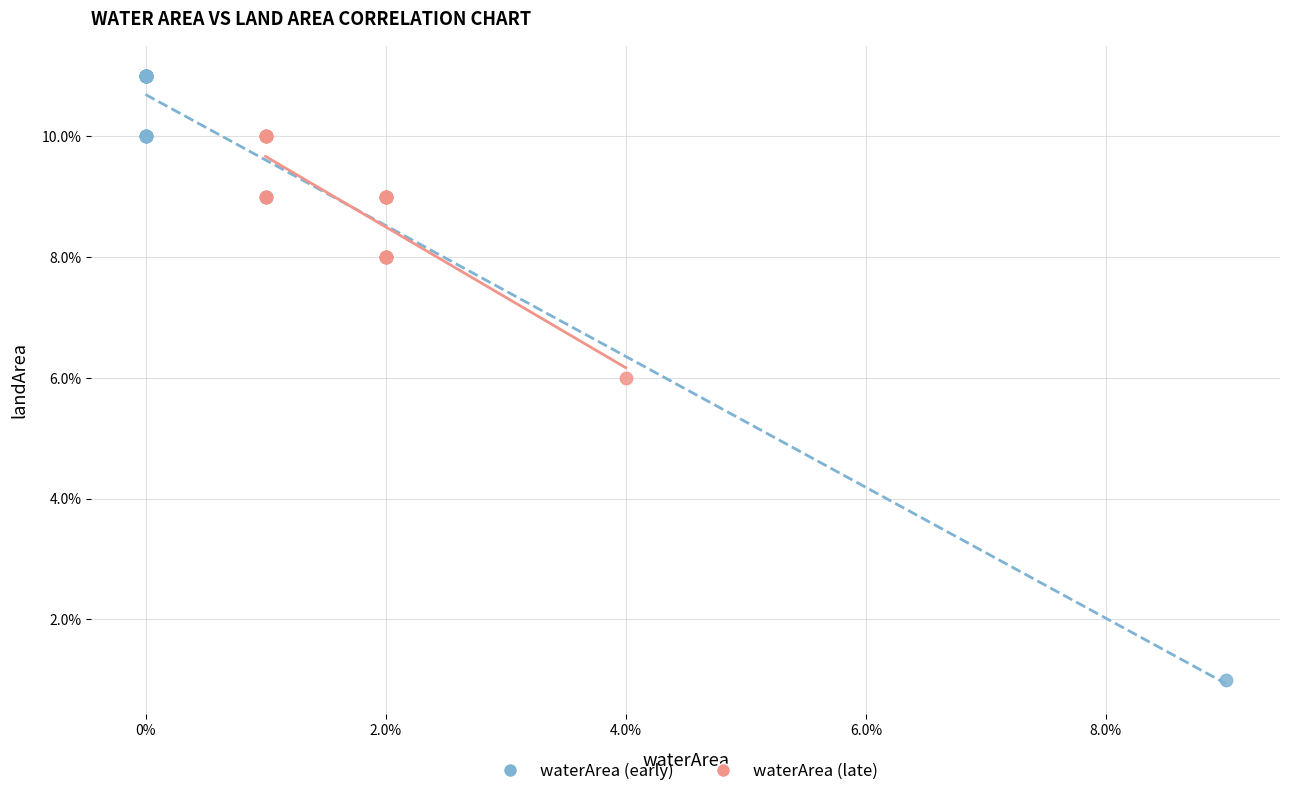

What are all the series names shown in the legend?

waterArea (early), waterArea (late)